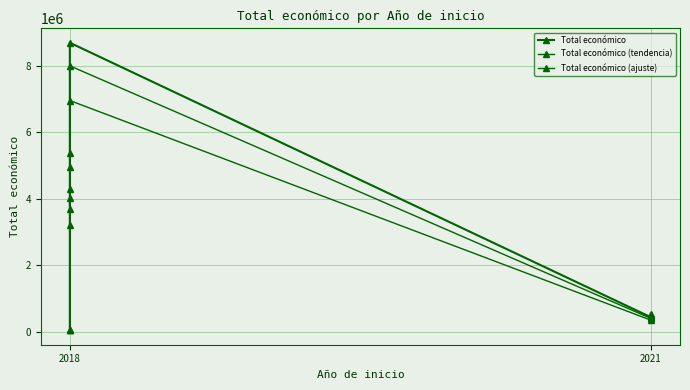

Where is the first local maximum for Total económico?

2018